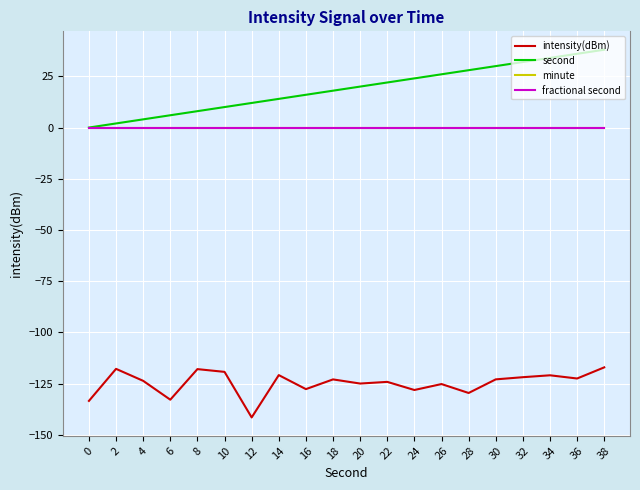

Which series changed the most between 0 and 36?

second